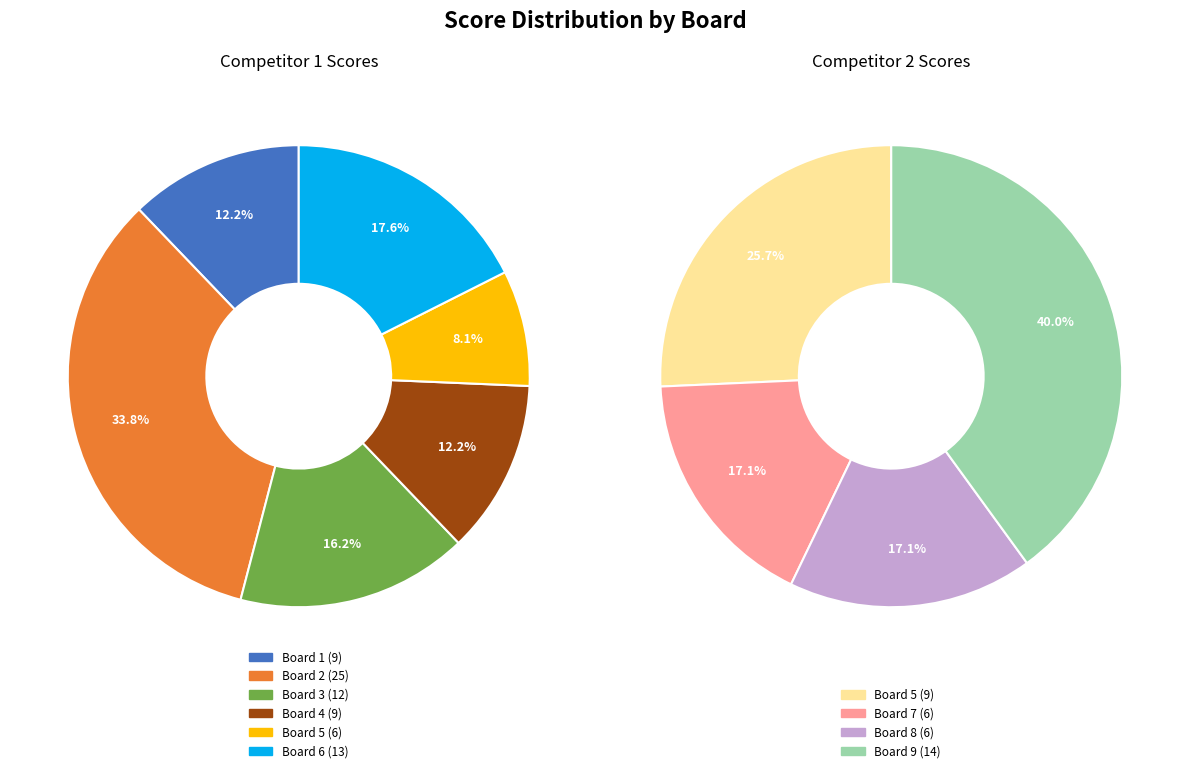

Between Board 3 and Board 1, which is larger?

Board 3